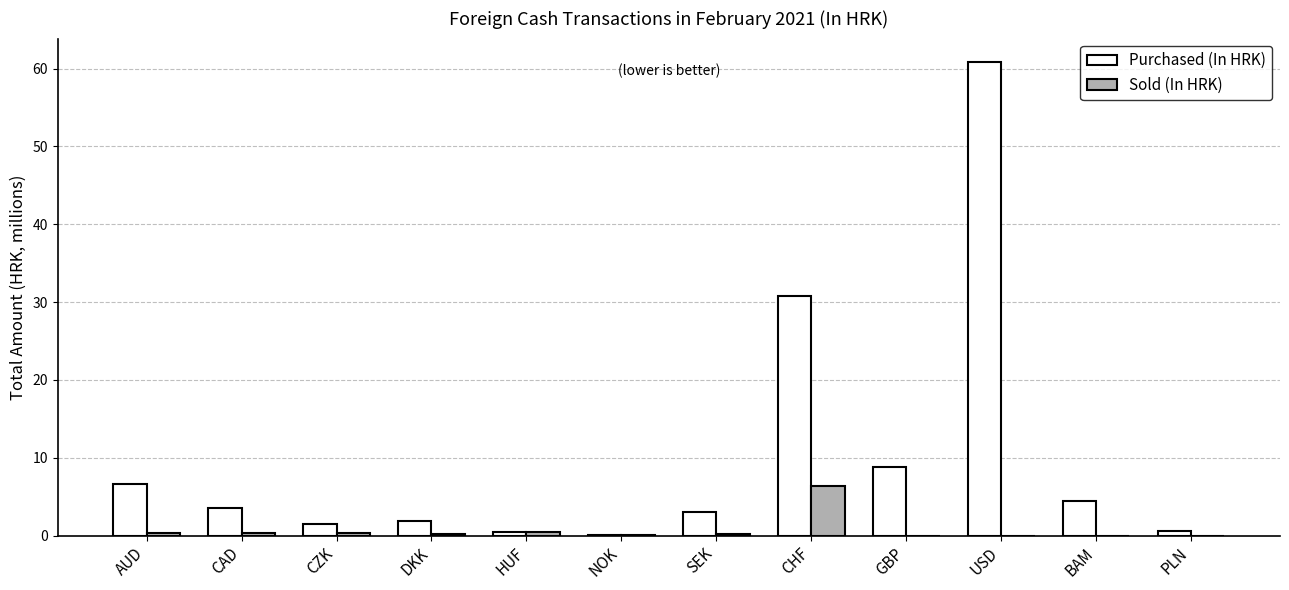

What is the maximum value for Sold (In HRK)?

6.3